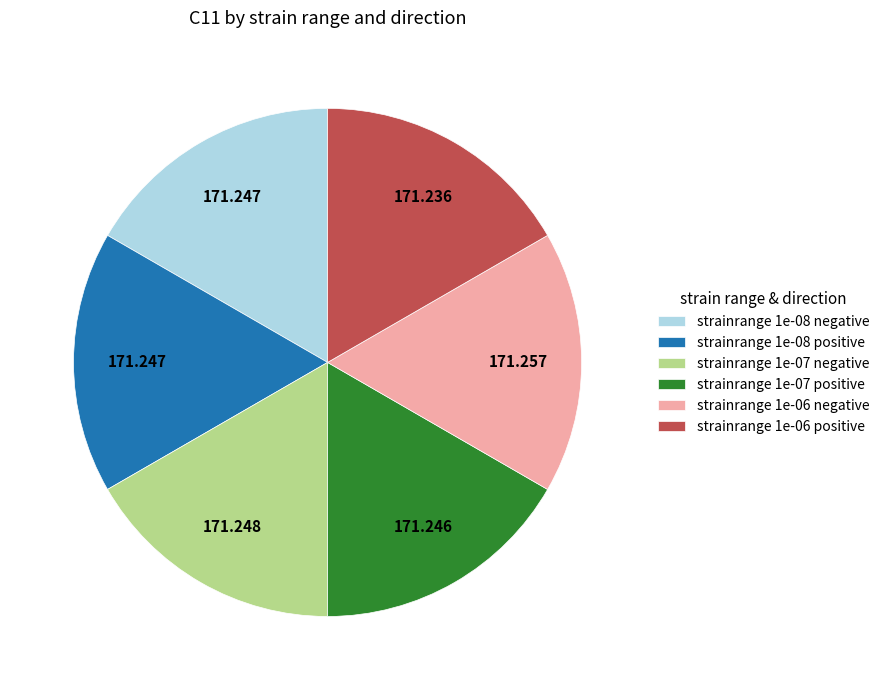

Combined, do strainrange 1e-07 negative and strainrange 1e-08 positive account for over 50%?

No